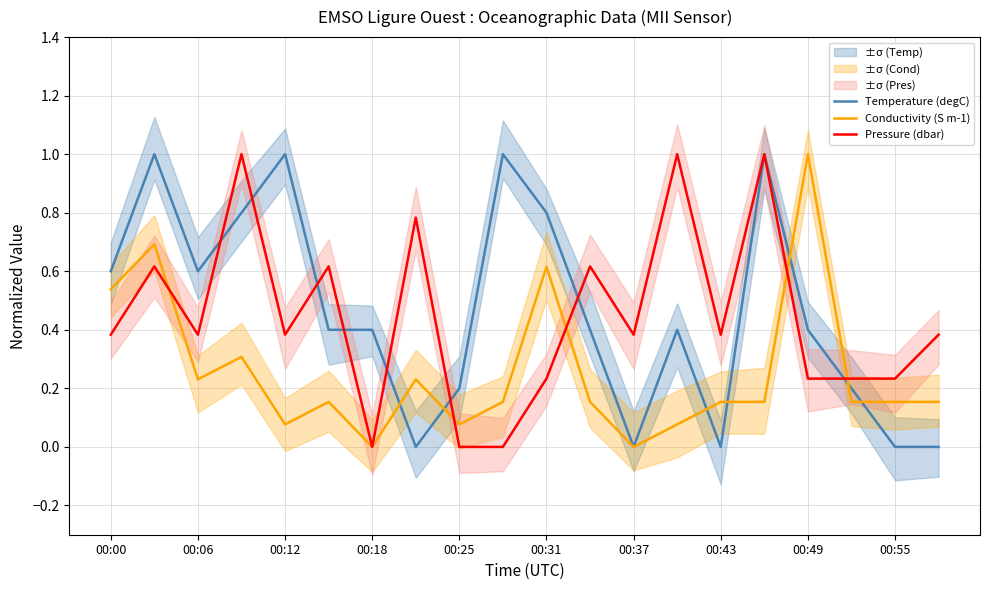

How many categories are shown in the chart?

20